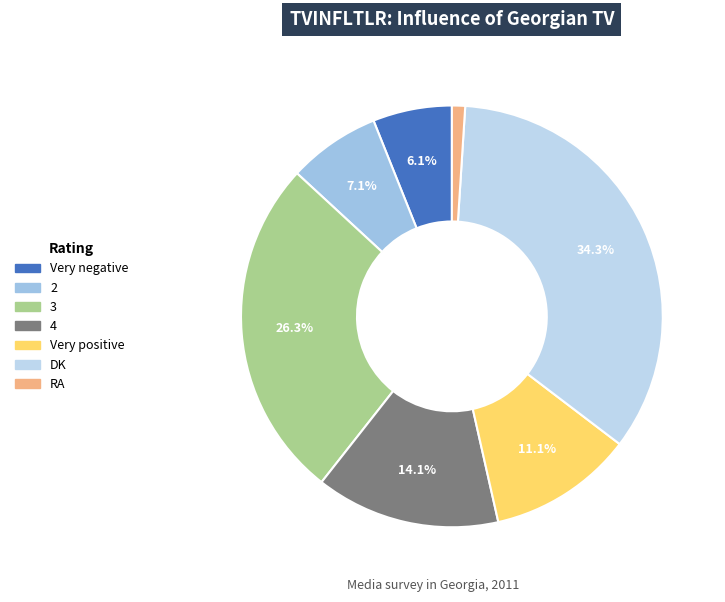

To the nearest percent, what is the difference between the Very positive and 2 slice percentages?

4%